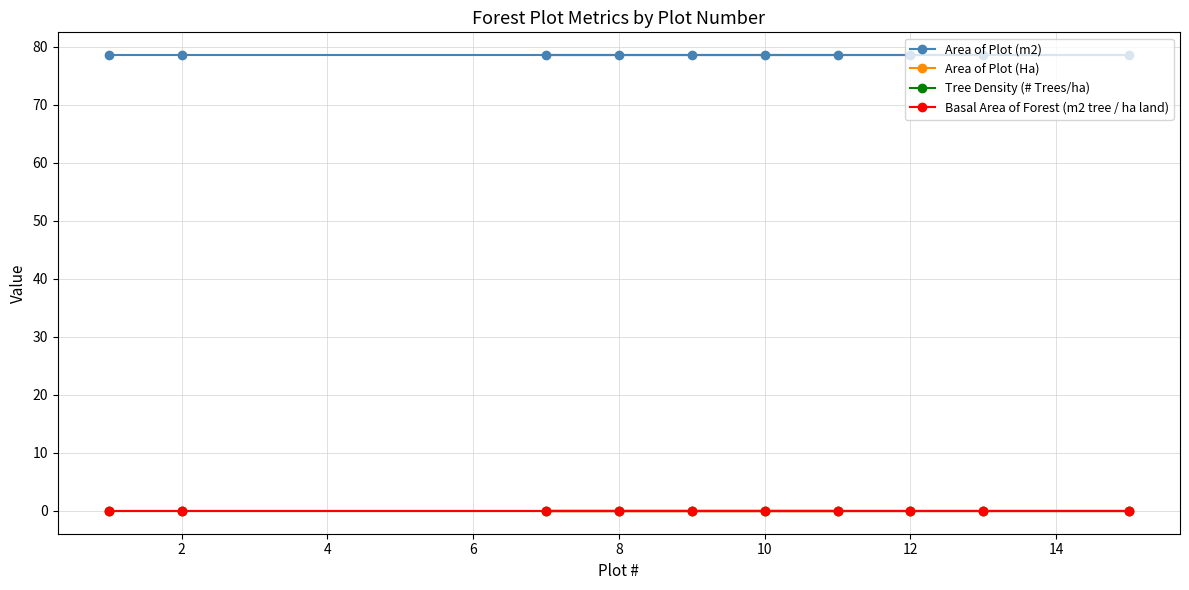

Reading left to right, transcribe all the data shown in this chart.

Area of Plot (m2): 78.5	78.5	78.5	78.5	78.5	78.5	78.5	78.5	78.5	78.5
Area of Plot (Ha): 0.0	0.0	0.0	0.0	0.0	0.0	0.0	0.0	0.0	0.0
Tree Density (# Trees/ha): 0.0	0.0	0.0	0.0	0.0	0.0	0.0	0.0	0.0	0.0
Basal Area of Forest (m2 tree / ha land): 0.0	0.0	0.0	0.0	0.0	0.0	0.0	0.0	0.0	0.0